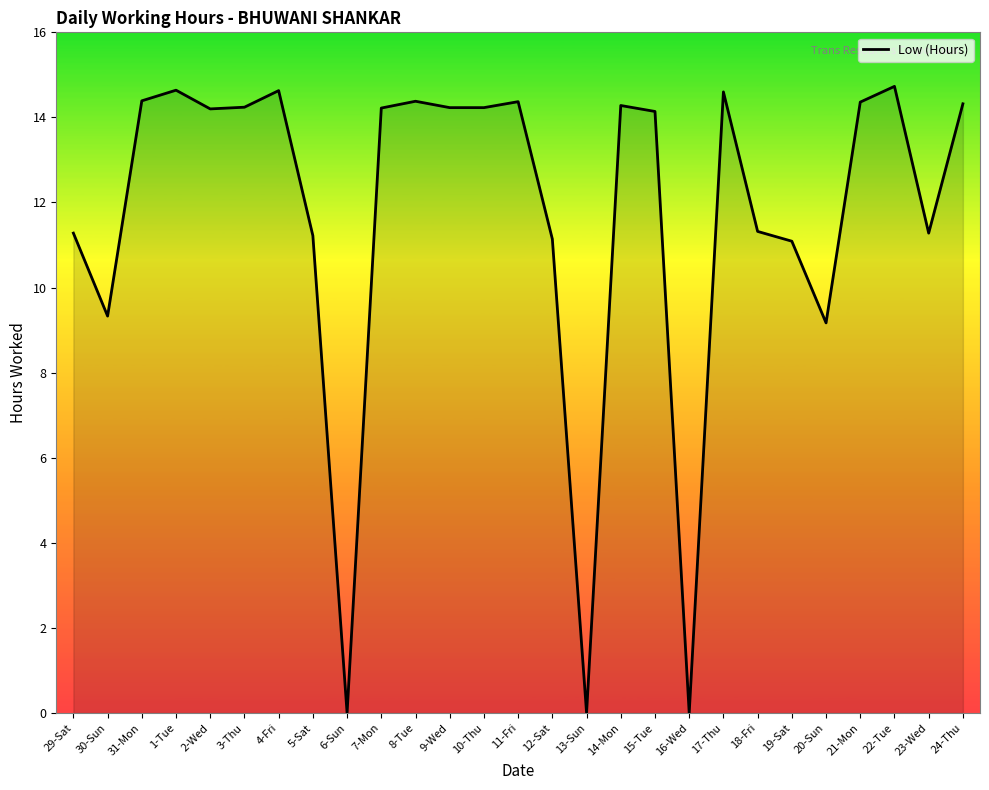

At which category does the data reach its first local peak?

1-Tue